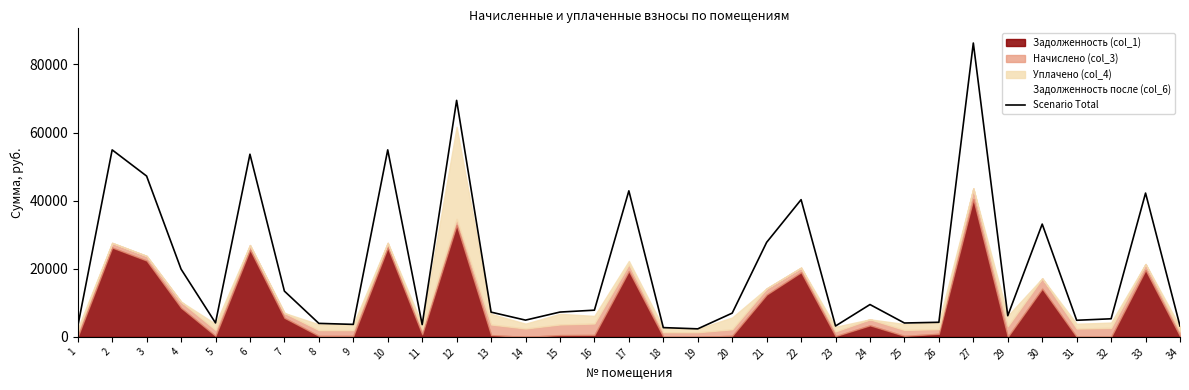

Does the chart display data point markers on the line(s)?

No